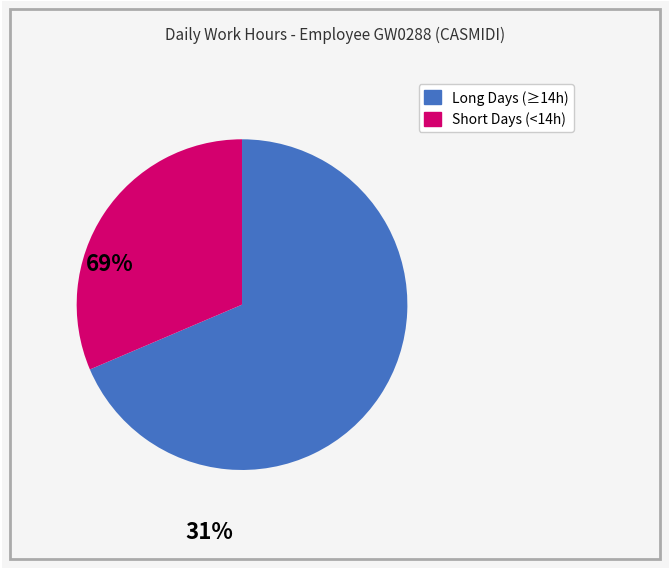

Is there a majority slice in this chart?

Yes